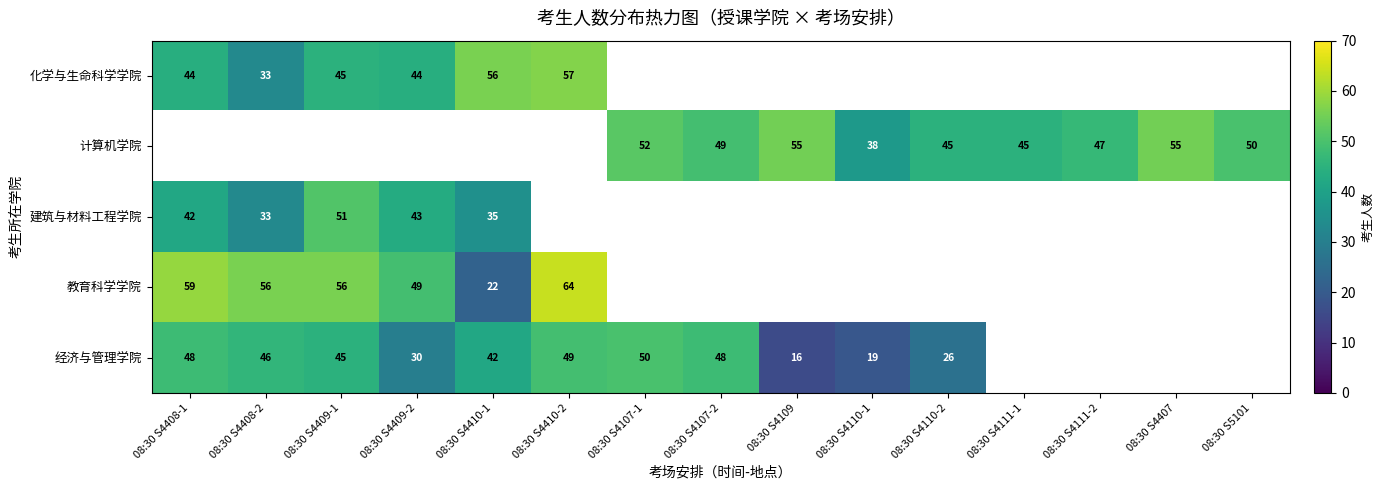

The 经济与管理学院 series shows 26 at 08:30 S4110-2. True or false?

True